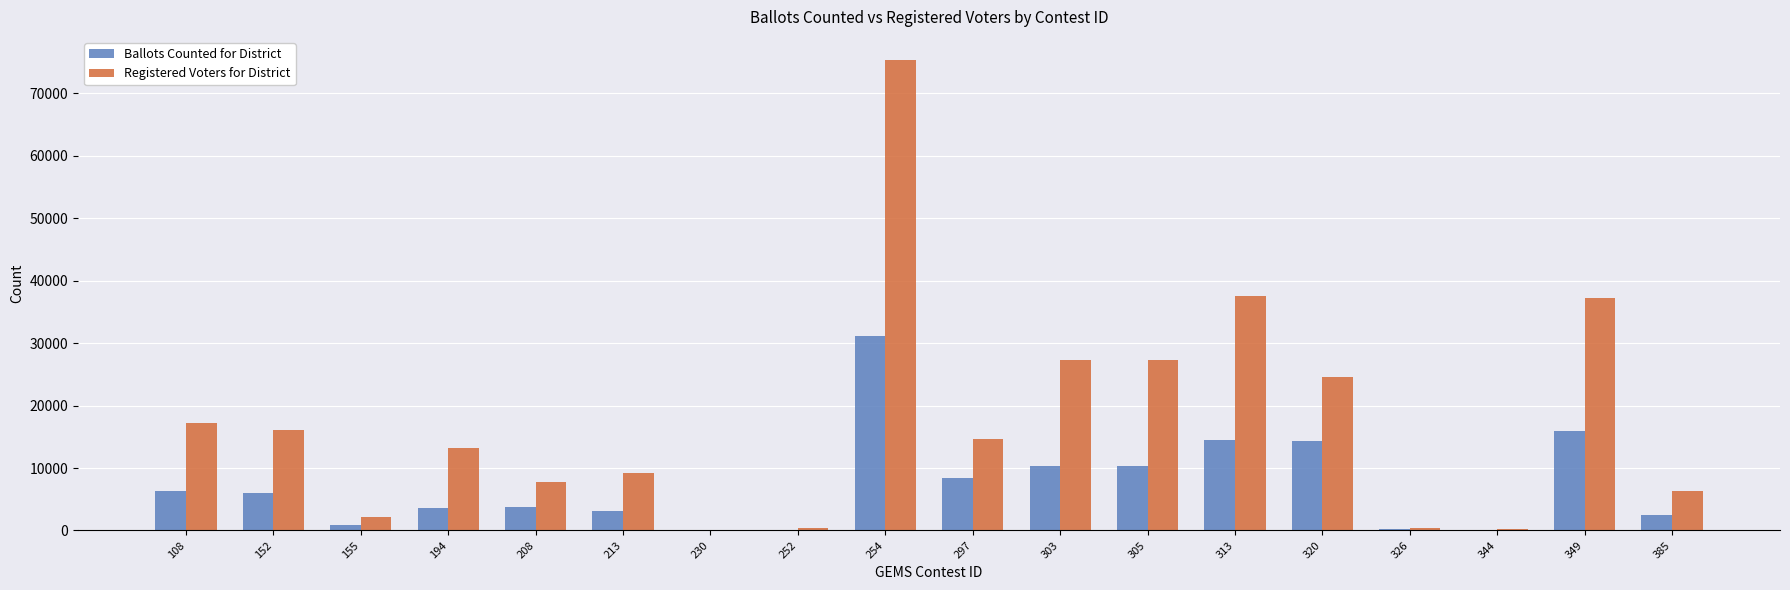

Is it true that Registered Voters for District equals 24643 at 320?

True